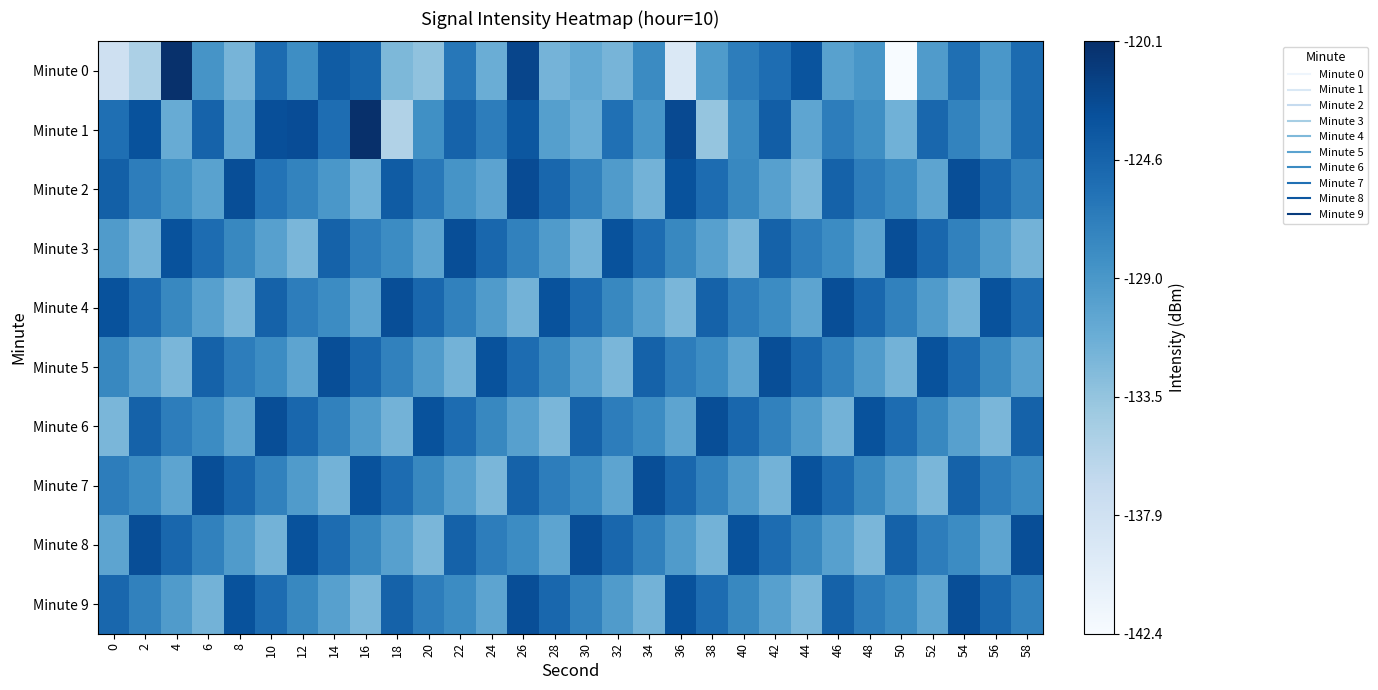

At 0, list the series in order from smallest to largest.

Minute 0, Minute 6, Minute 8, Minute 3, Minute 5, Minute 7, Minute 1, Minute 9, Minute 2, Minute 4